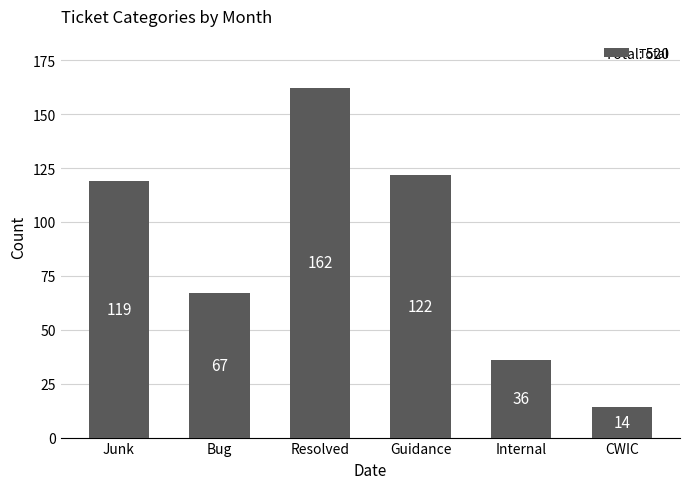

What is the difference between the maximum and minimum values?

148